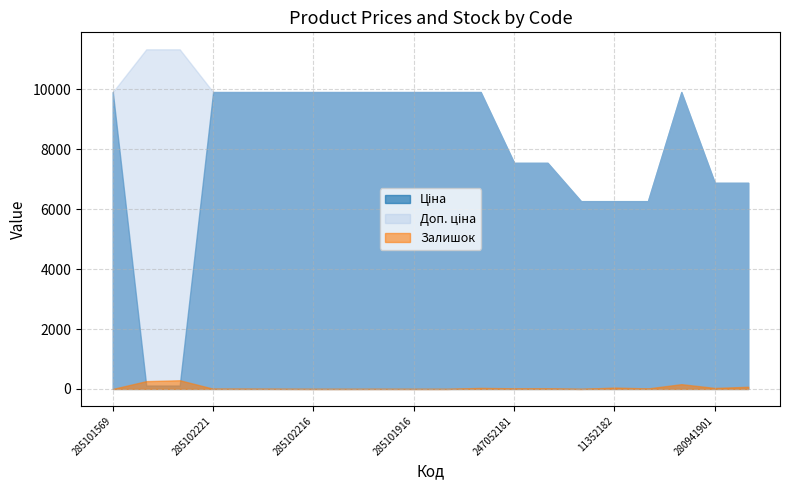

What is the maximum value for Залишок?

290.0